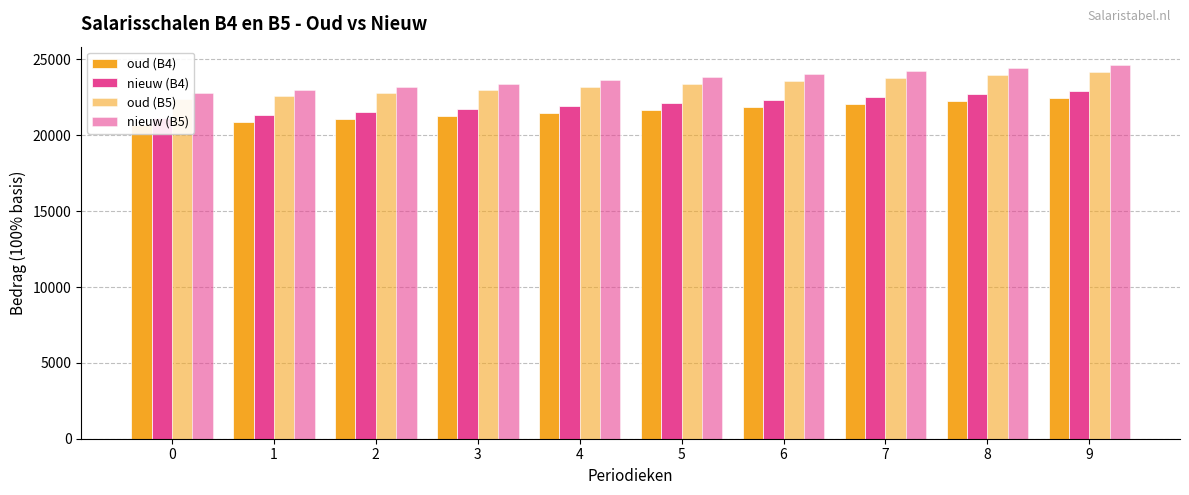

What is the minimum value for oud (B4)?

20666